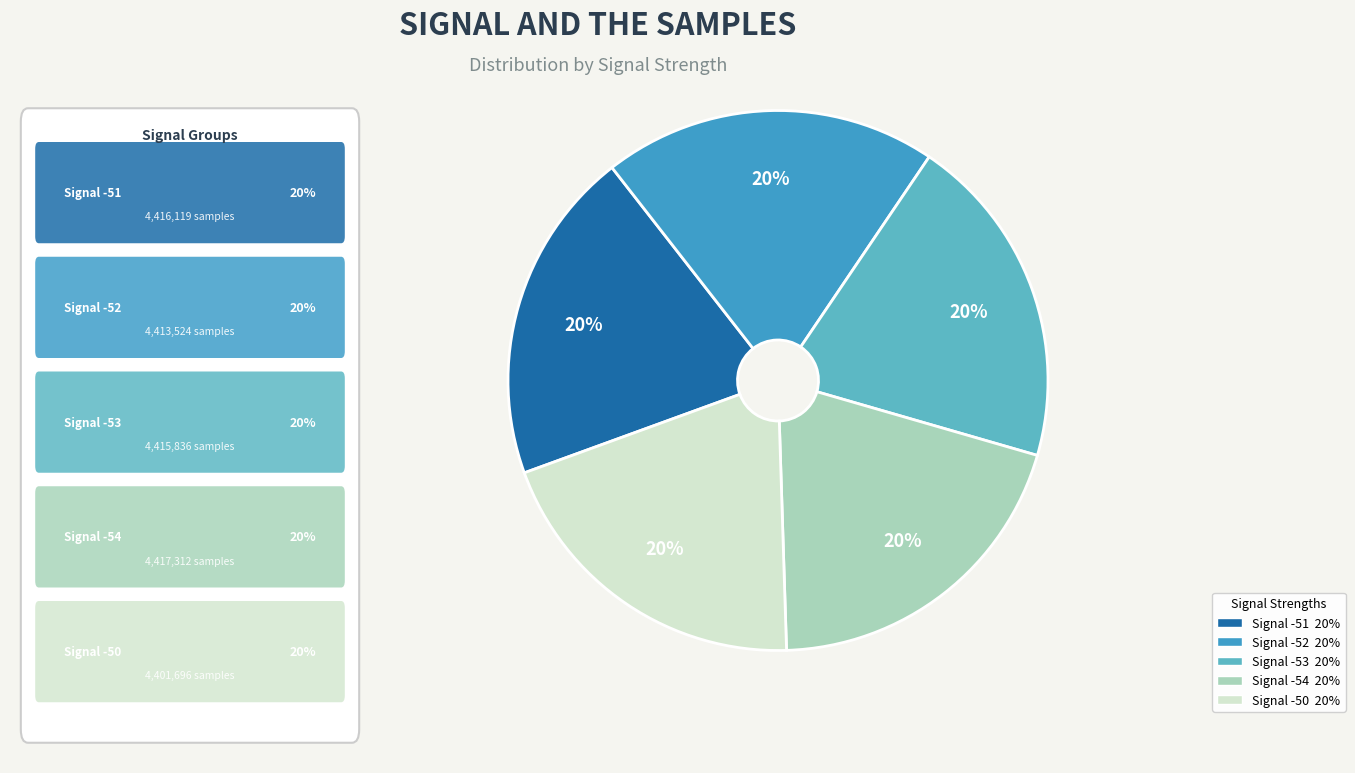

To the nearest percent, what is the average slice percentage?

20%